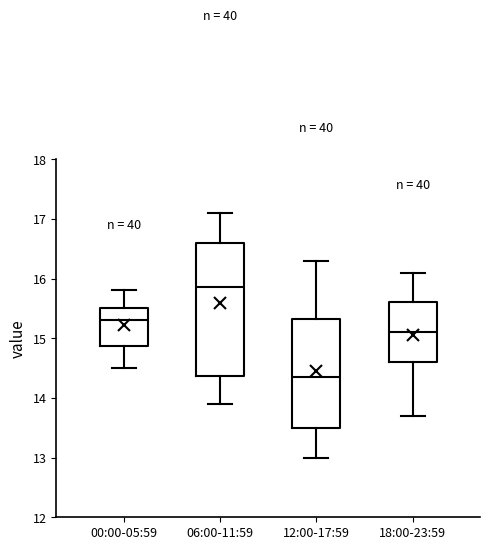

Reading left to right, read every box against the y-axis: the position of its median line, the range the box covers, and the ends of its whiskers. The values are not printed on the chart, so give them approximately, as read against the axis.

00:00-05:59: median 15.3, box 14.9 to 15.5, whiskers 14.5 to 15.8
06:00-11:59: median 15.9, box 14.4 to 16.6, whiskers 13.9 to 17.1
12:00-17:59: median 14.4, box 13.5 to 15.3, whiskers 13.0 to 16.3
18:00-23:59: median 15.1, box 14.6 to 15.6, whiskers 13.7 to 16.1